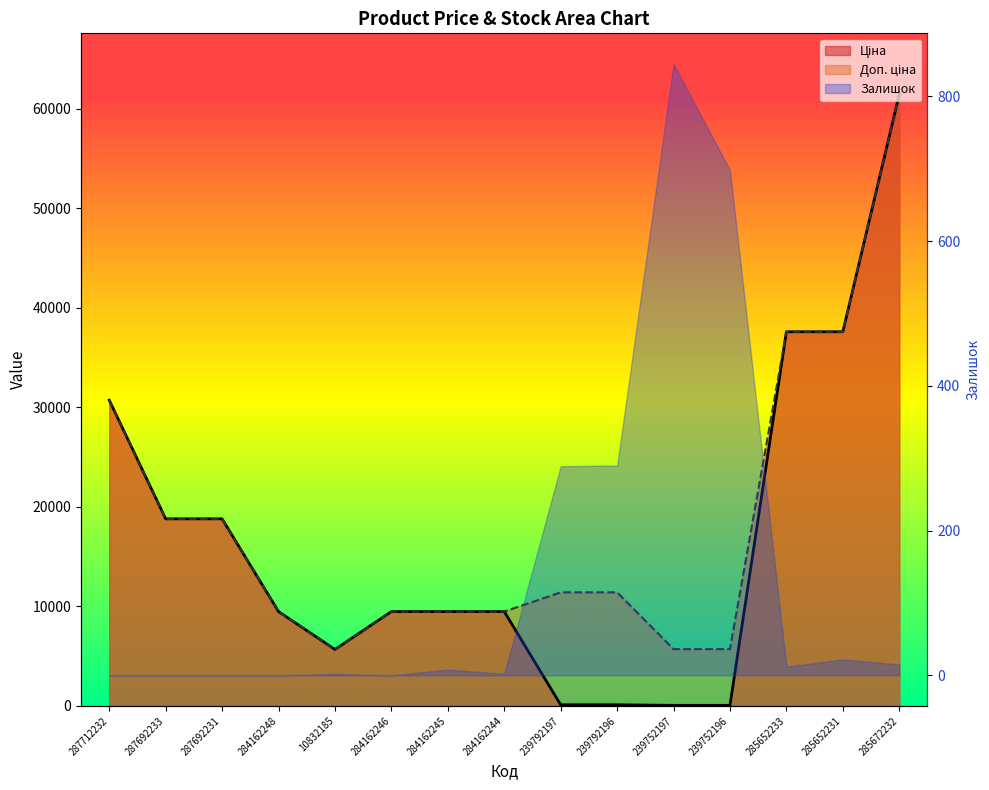

True or false: Доп. ціна and Ціна cross at least once.

False